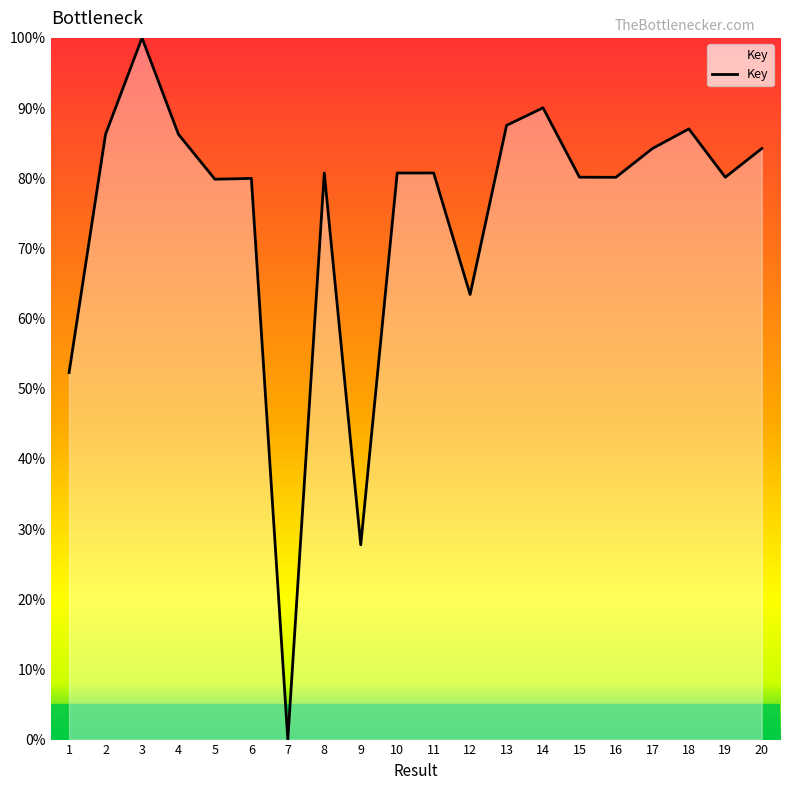

What is the difference between the second highest and second lowest values?

62.3